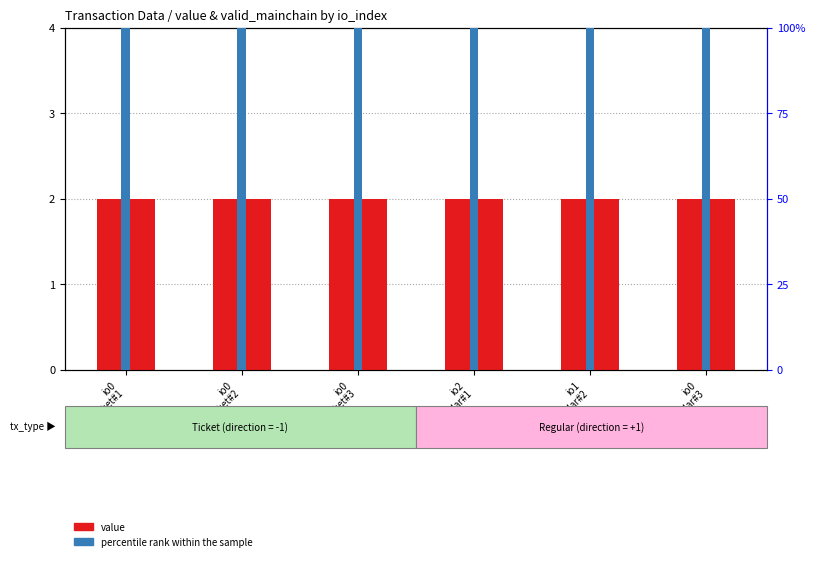

Reading left to right, transcribe all the data shown in this chart.

value: 2.0	2.0	2.0	2.0	2.0	2.0
percentile rank within the sample: 100.0	100.0	100.0	100.0	100.0	100.0